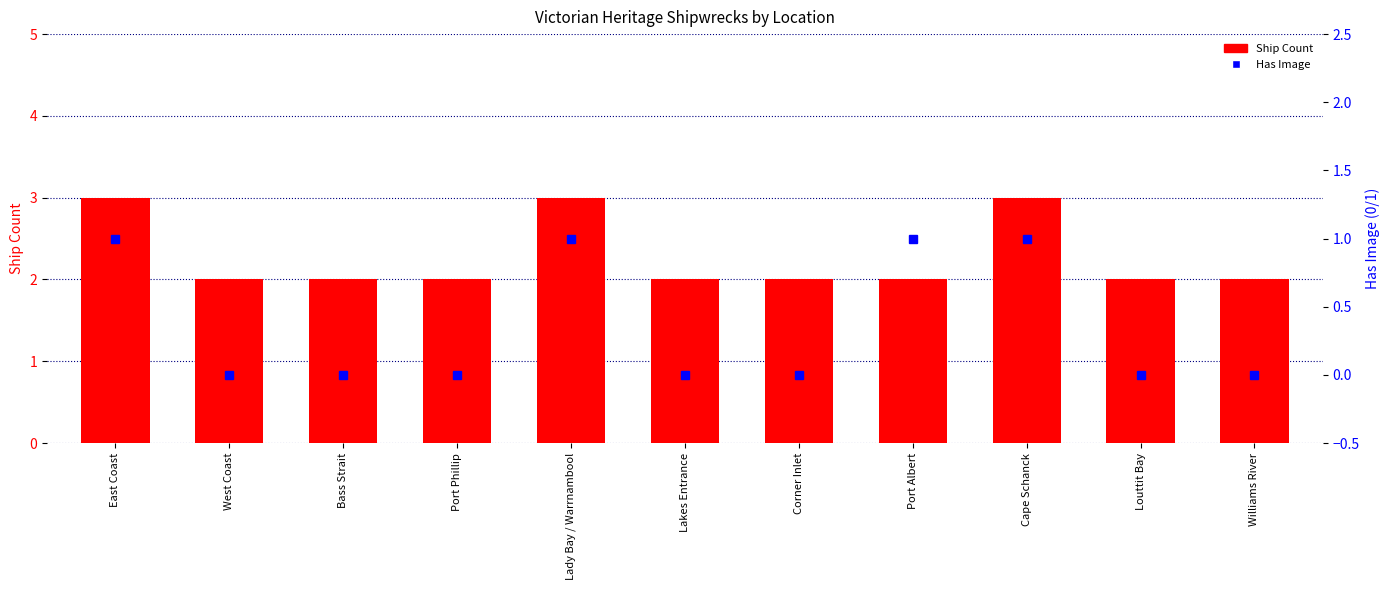

Is it true that Ship Count equals 0 at West Coast?

False